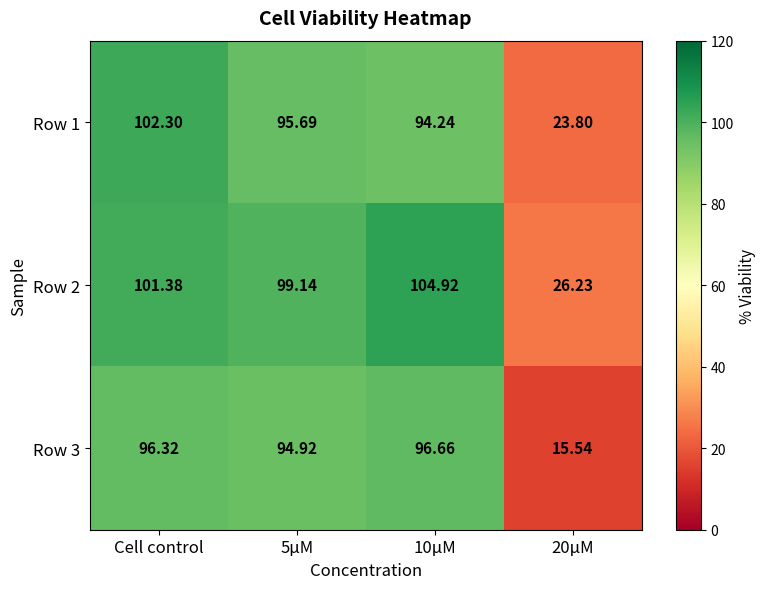

At which category is the sum across all series the highest?

Cell control